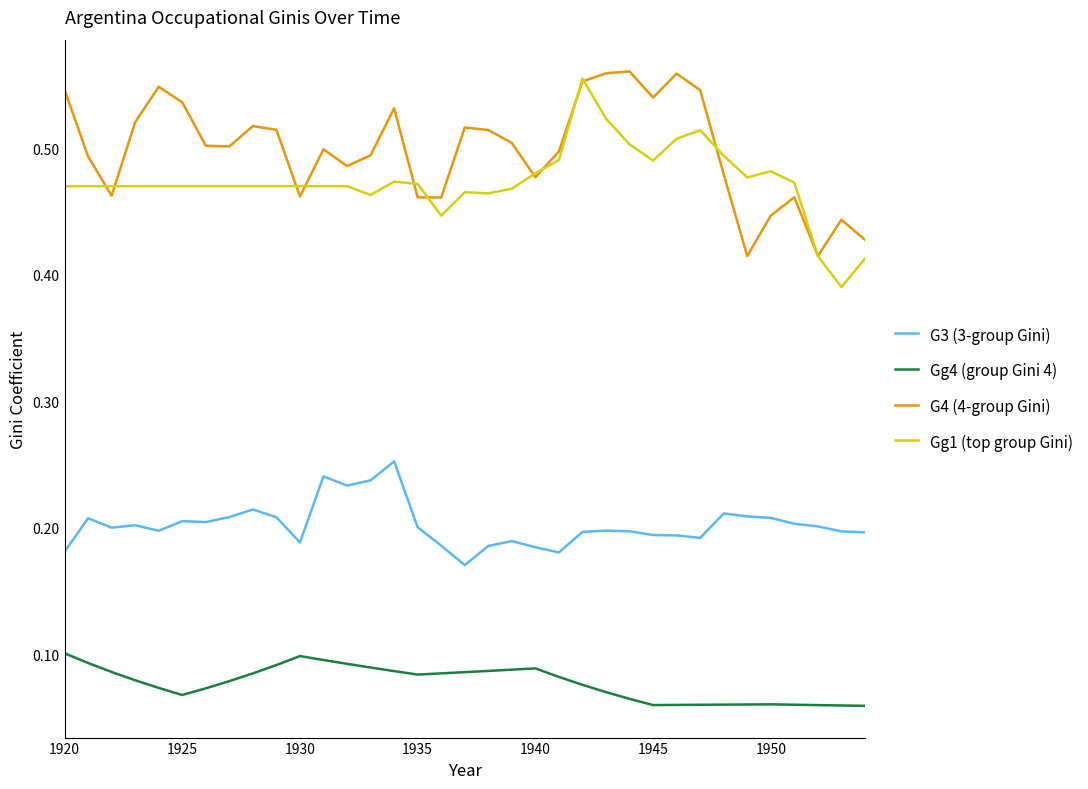

True or false: Gg1 (top group Gini) and Gg4 (group Gini 4) cross at least once.

False